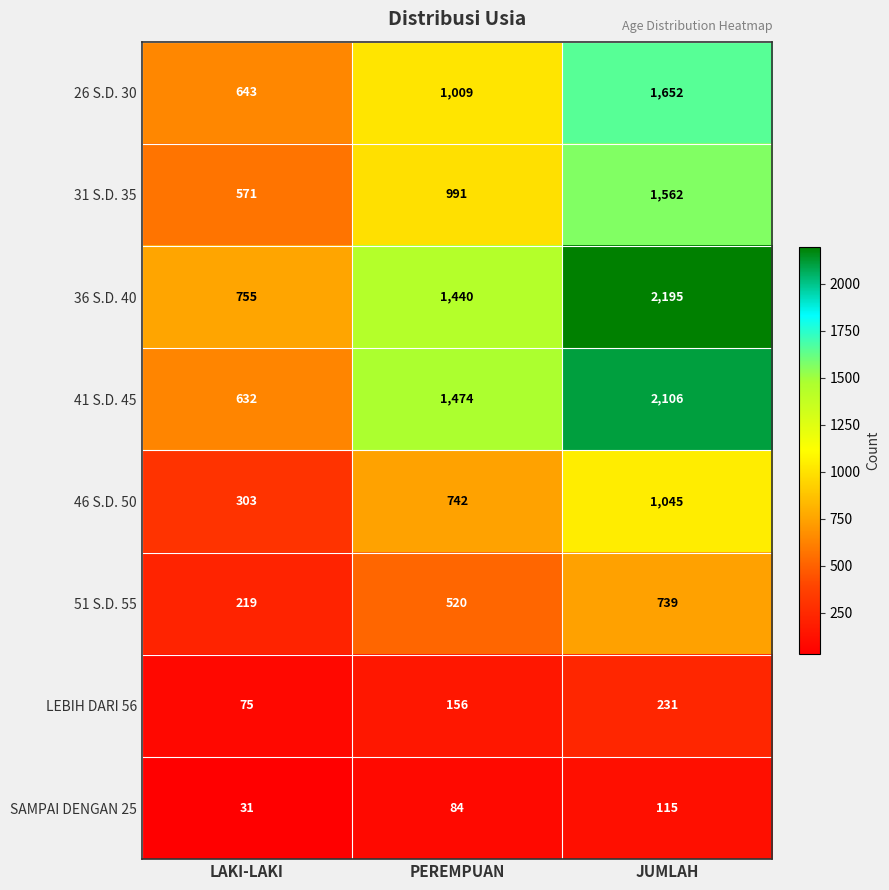

Which series has the widest spread of values?

41 S.D. 45